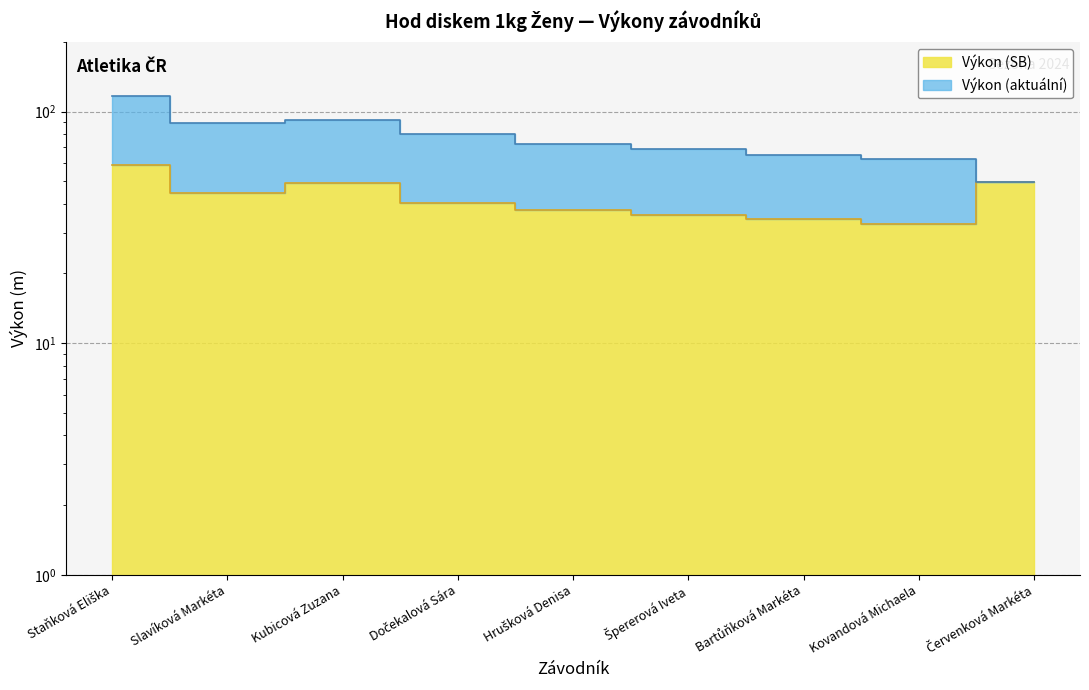

What is the change in value from Dočekalová Sára to Hrušková Denisa?

-2.9